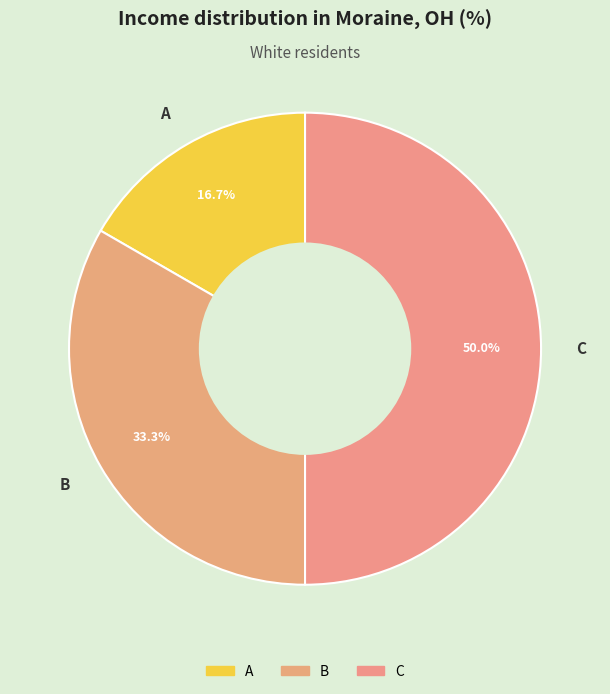

To the nearest percent, what is the average slice percentage?

33%